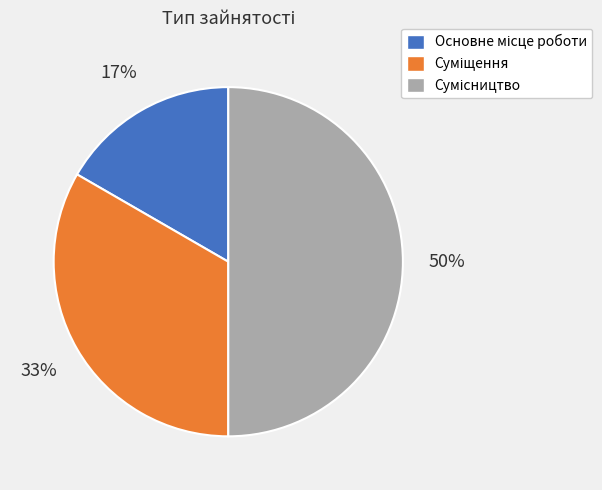

To the nearest percent, what is the difference between the largest and smallest slice percentages?

33%